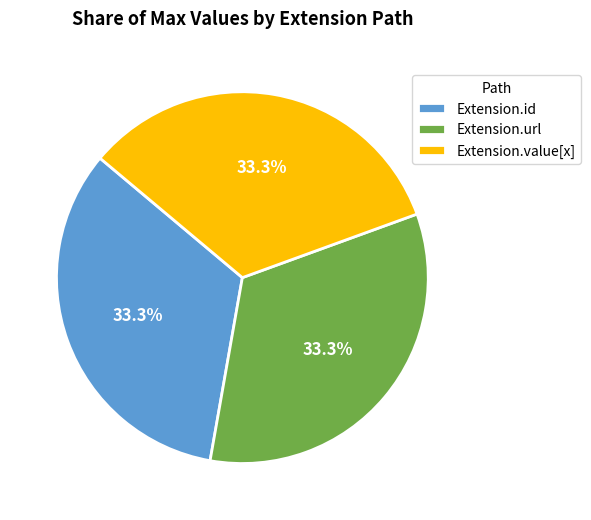

Combined, what portion of the pie is Extension.id and Extension.url?

66.7%